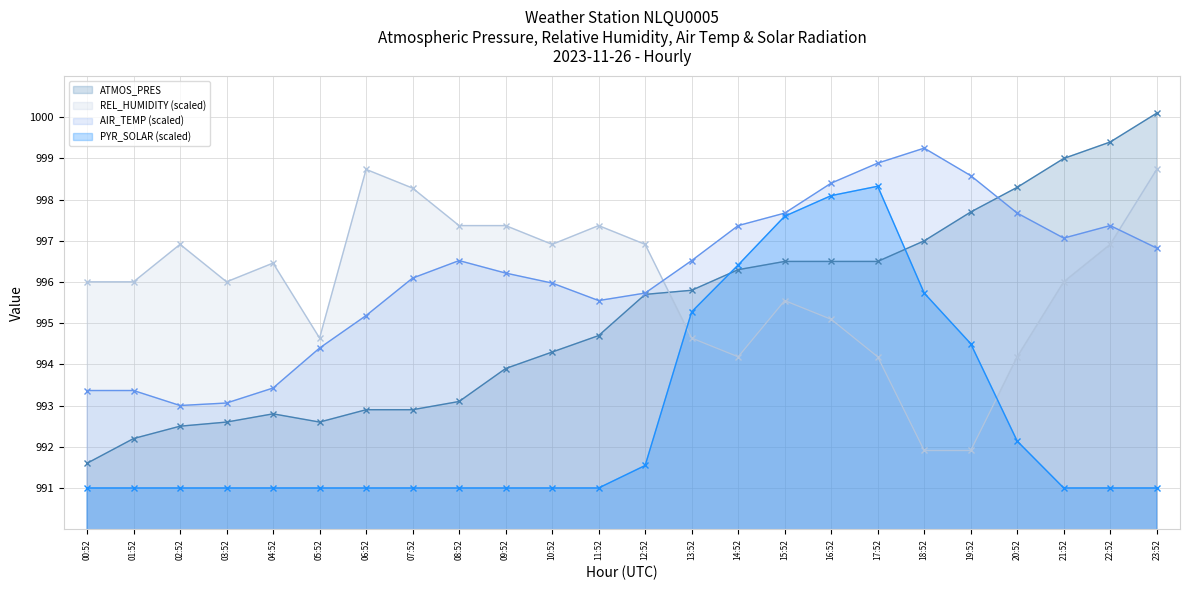

At which category does REL_HUMIDITY reach its first local valley?

03:52